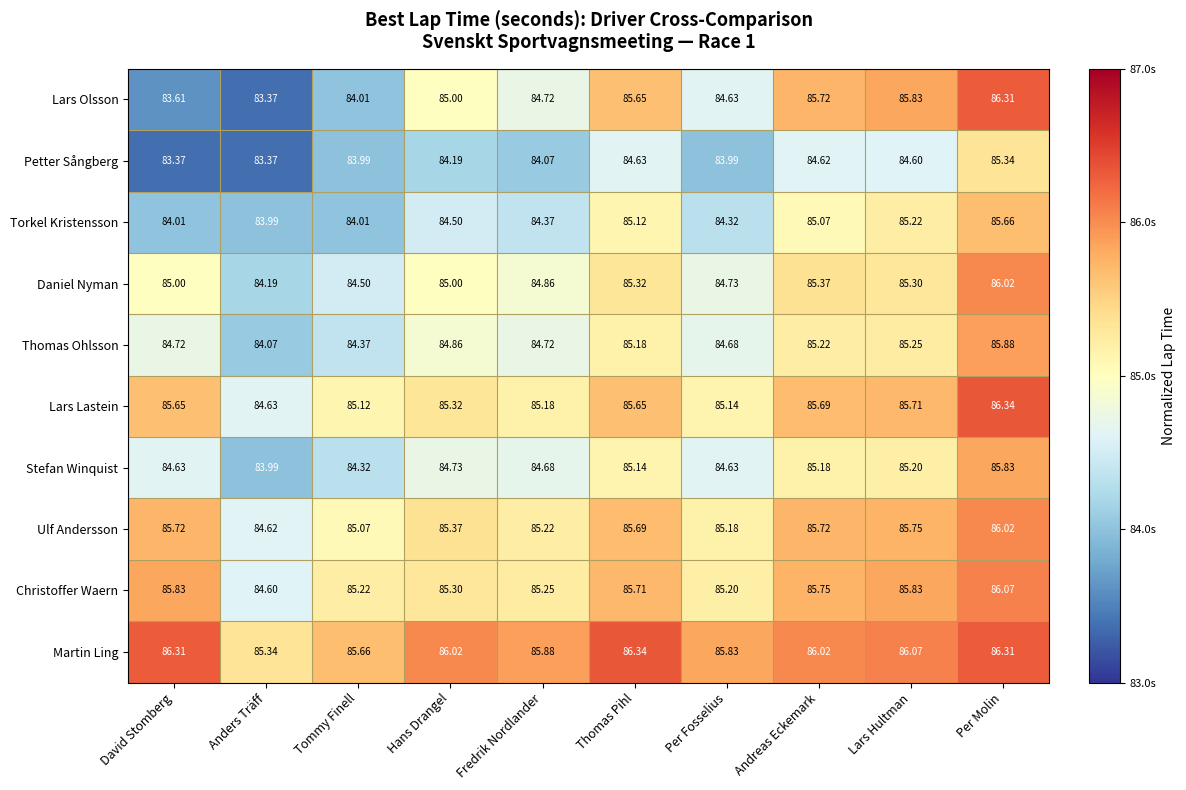

Between Per Fosselius and Per Molin, which series saw the biggest shift?

Lars Olsson